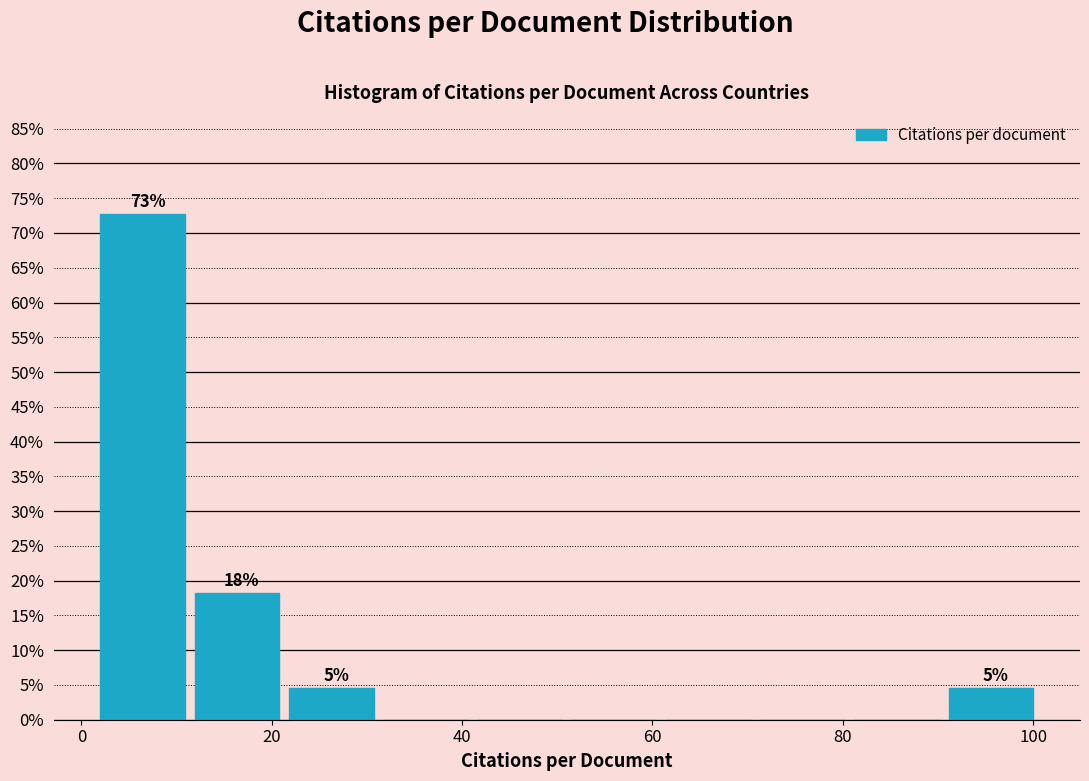

Which range on the x-axis has the tallest bar?

2 to 12